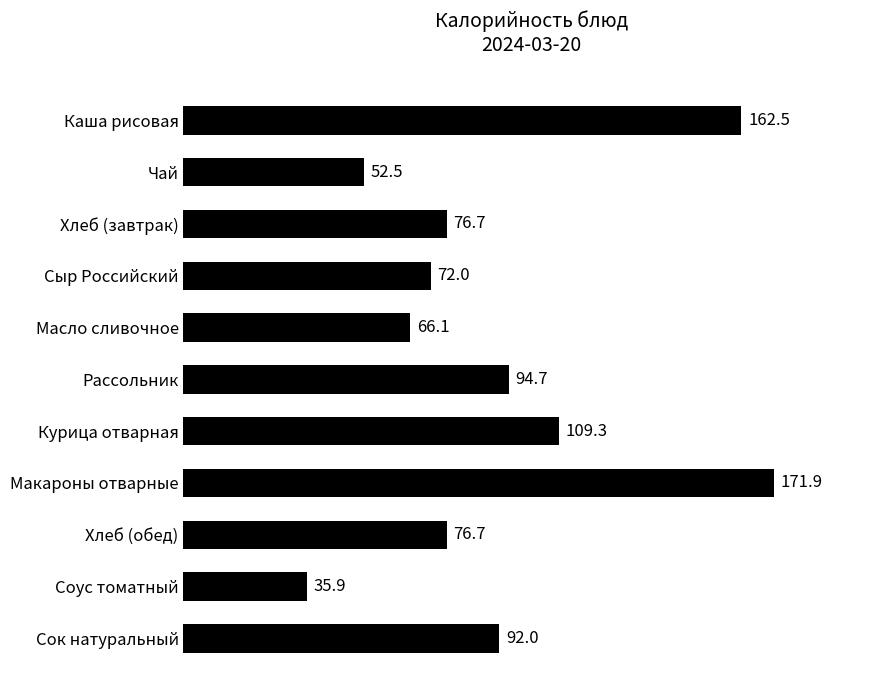

The value at Чай is 71.6. True or false?

False